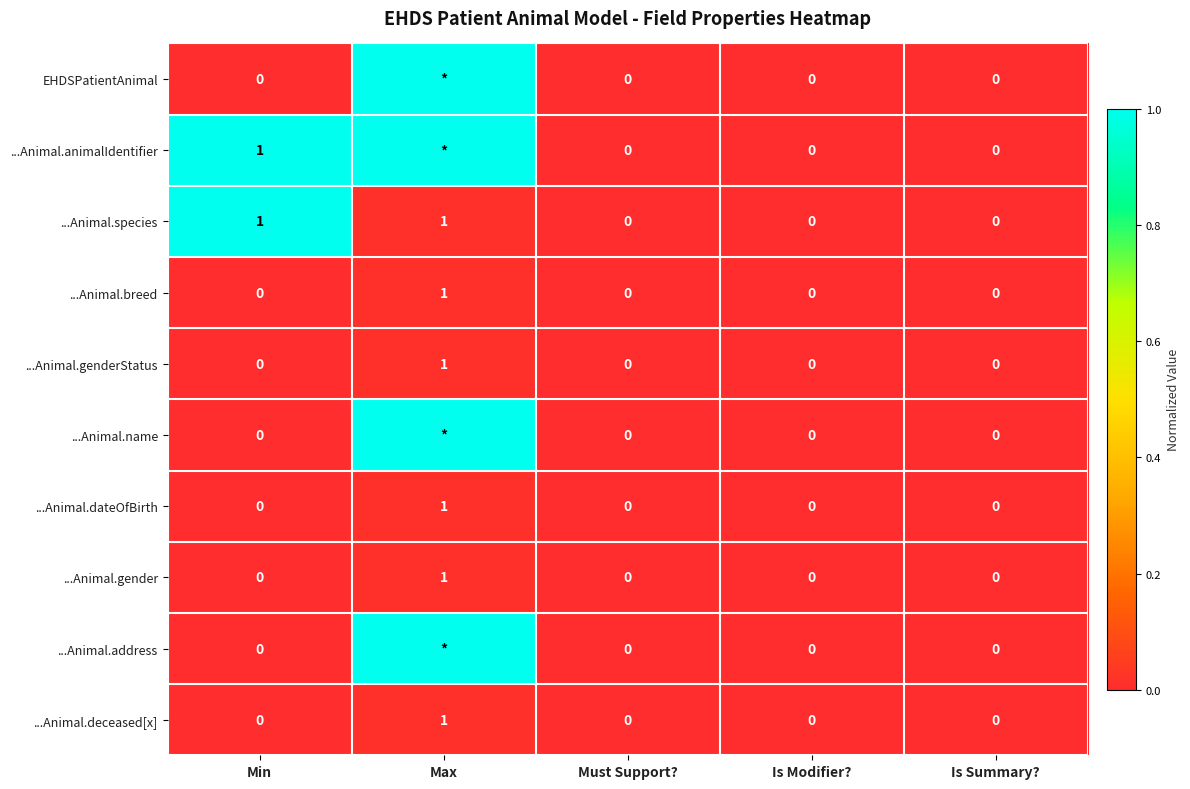

Count the ...Animal.species values in the range 0 to 1.

5